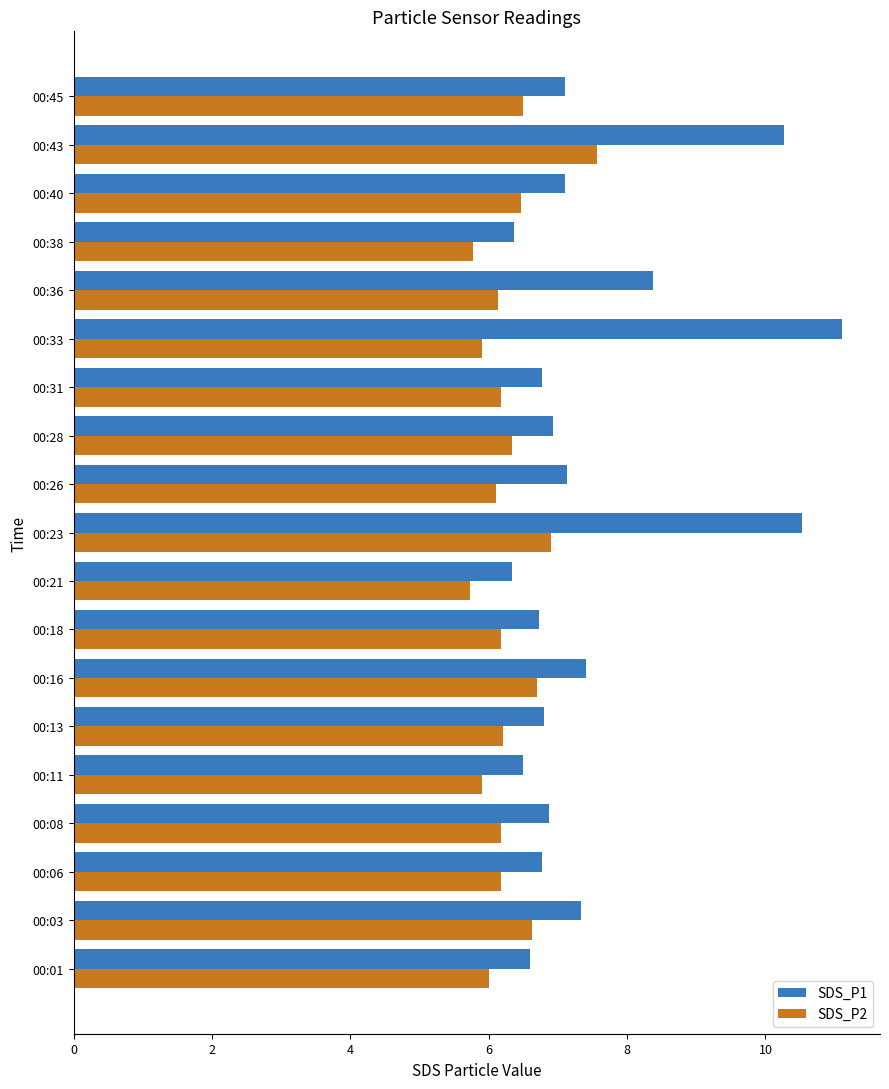

At 00:18, list the series in order from largest to smallest.

SDS_P1, SDS_P2